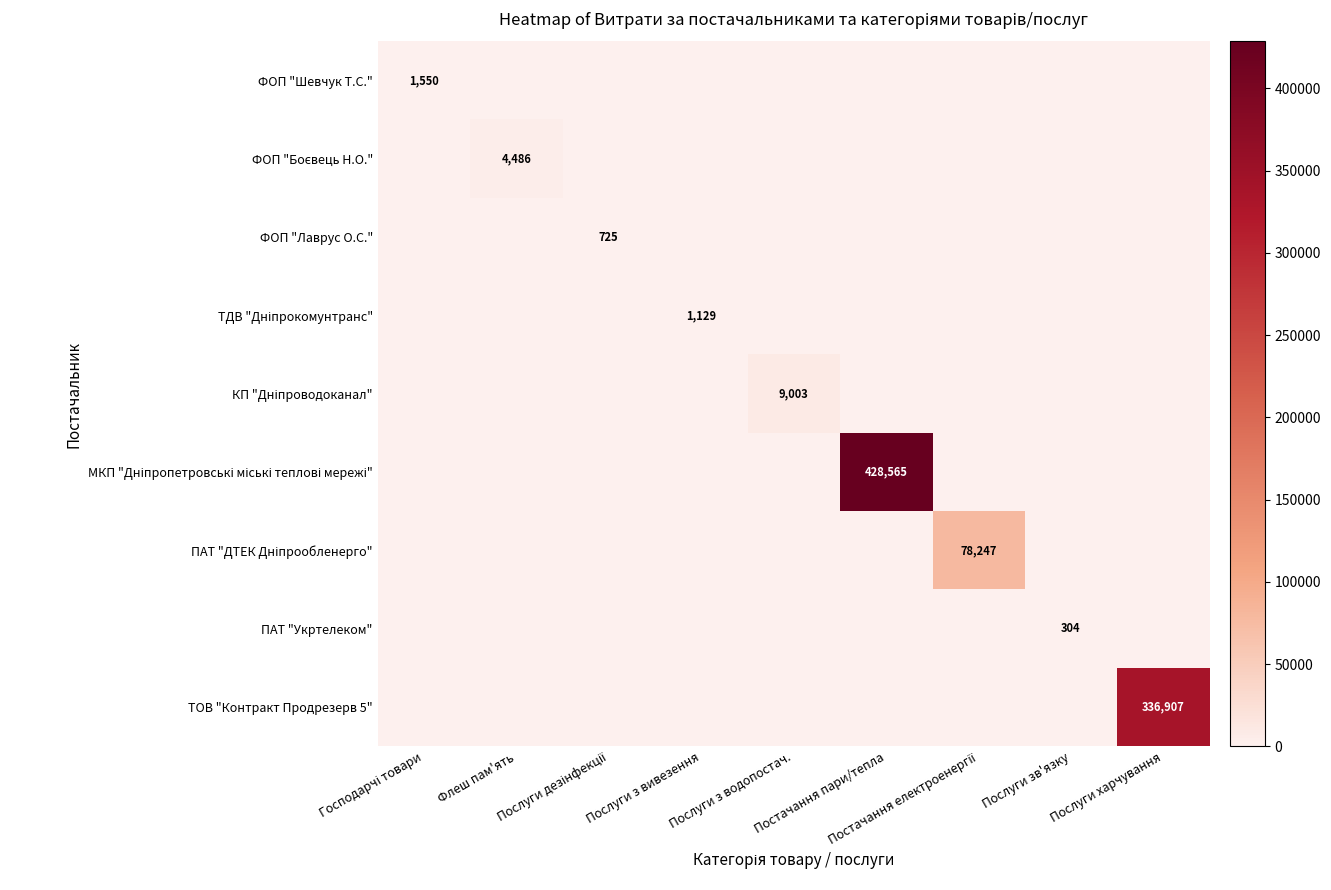

How many values in the ФОП "Шевчук Т.С." series exceed 0?

1